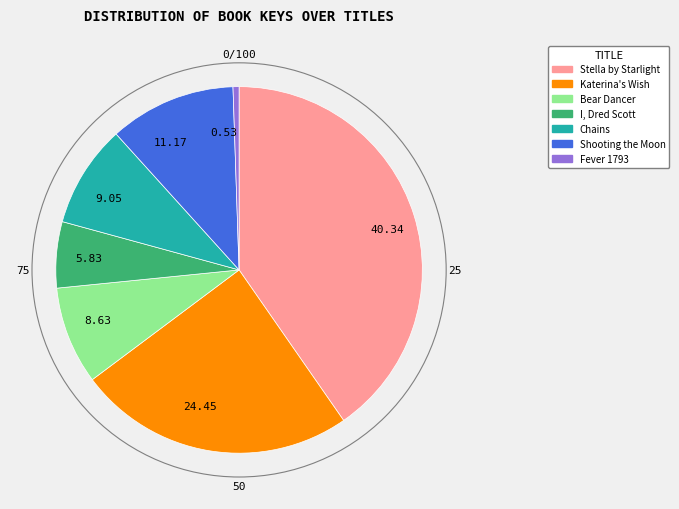

What is the ratio of the value at 9.05 to the value at 8.63?

1.0